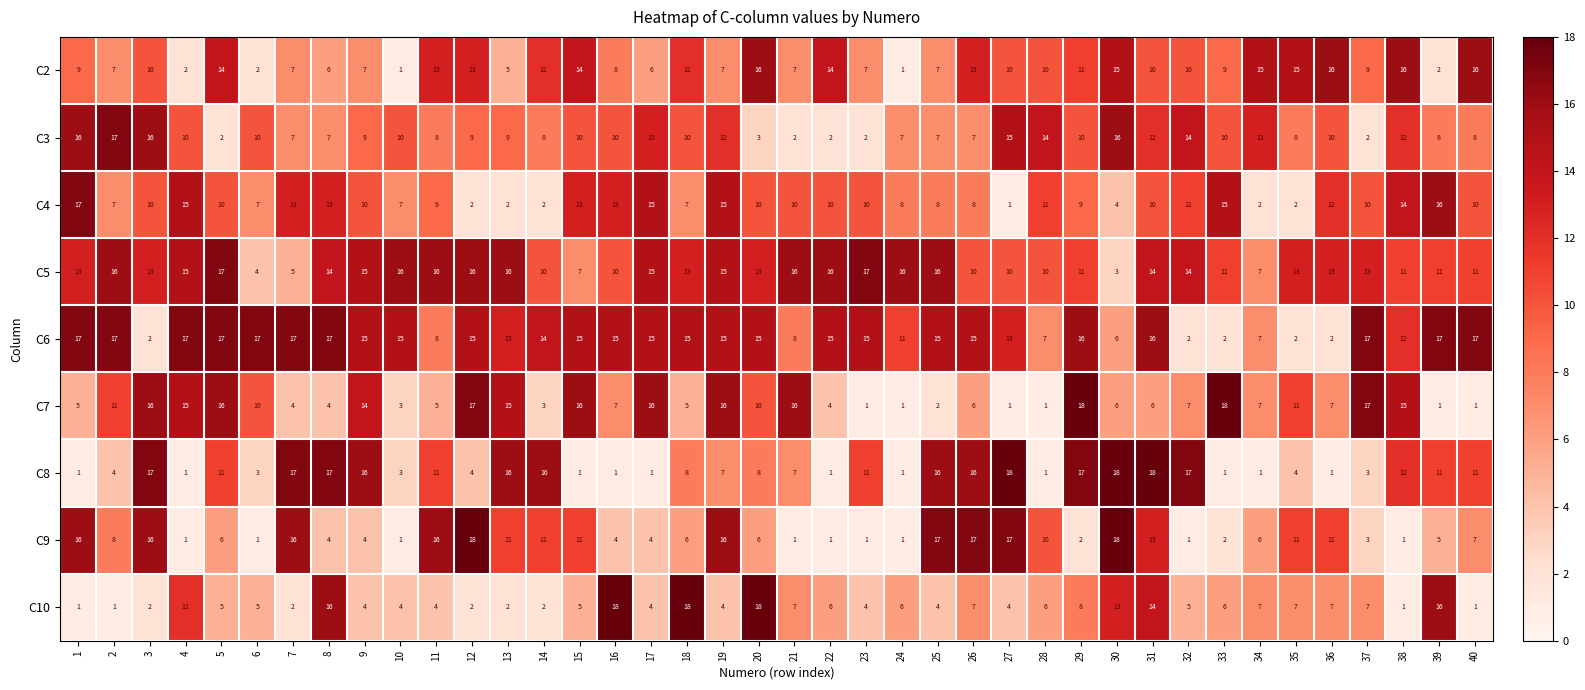

What is the difference between the maximum and minimum values in the C6 series?

15